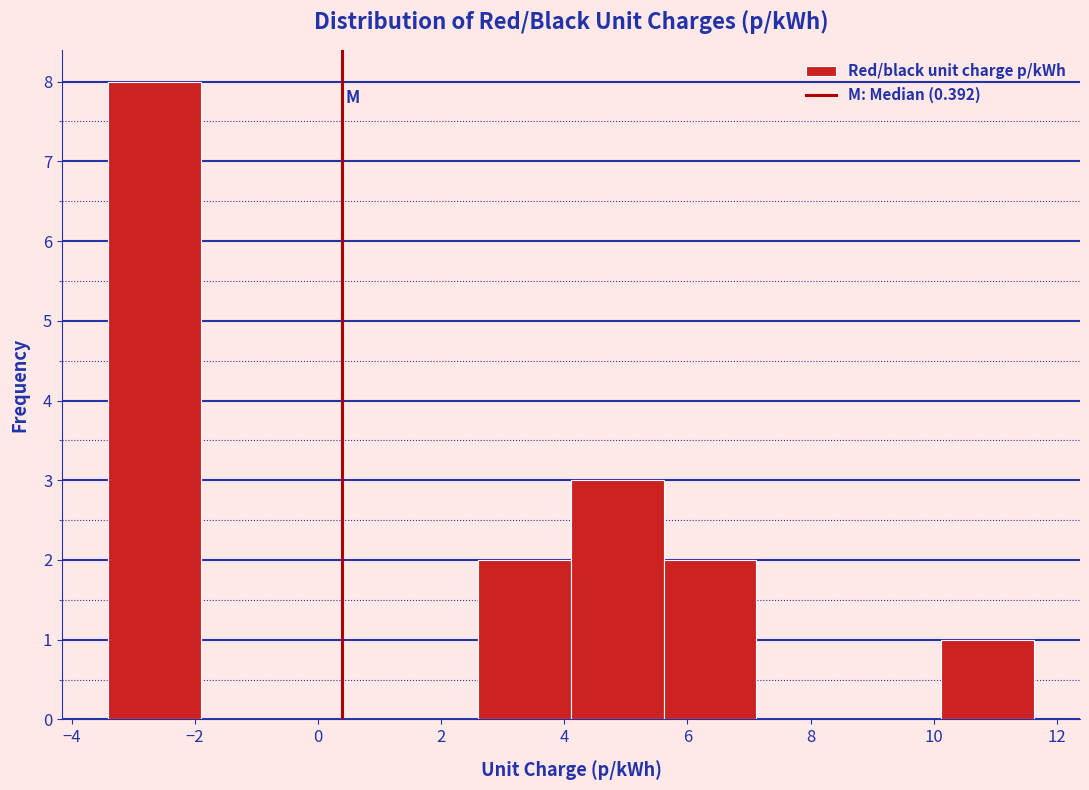

Over which range of the x-axis is the bar tallest?

-3.4 to -2.0